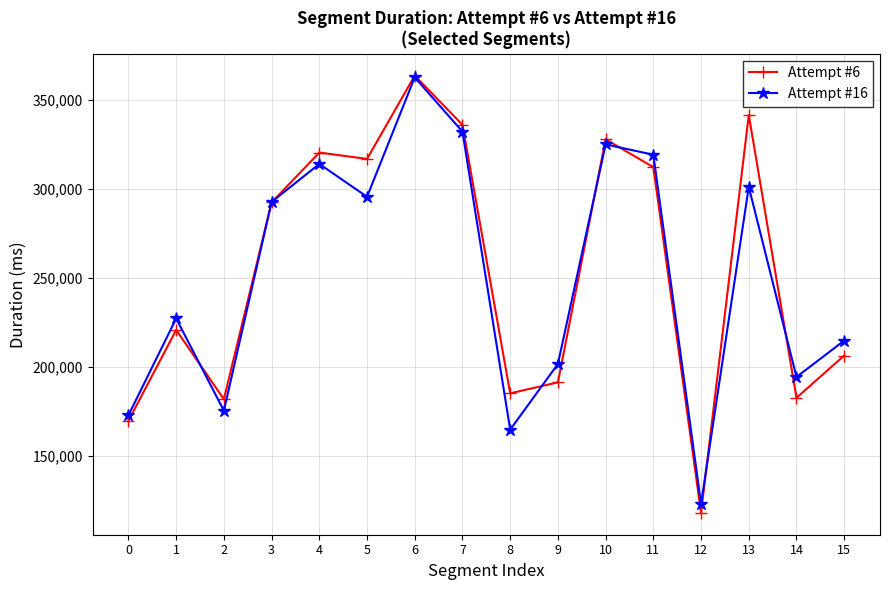

True or false: Attempt #6 has a value of 191484 at 9.

True